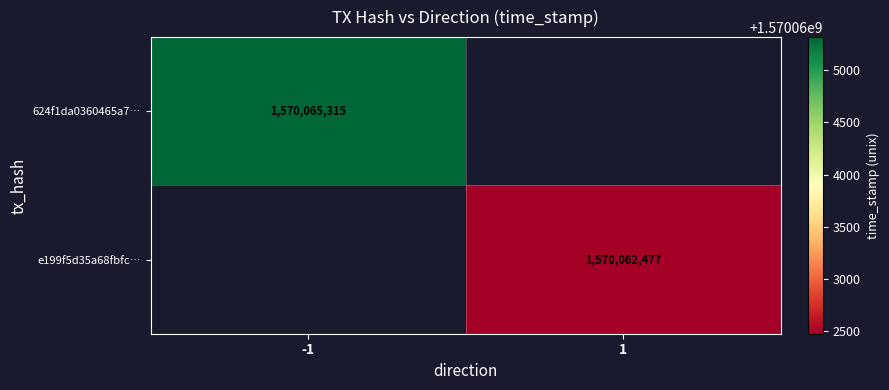

Is the value of 624f1da0360465a7… at -1 greater than the value of e199f5d35a68fbfc… at 1?

Yes